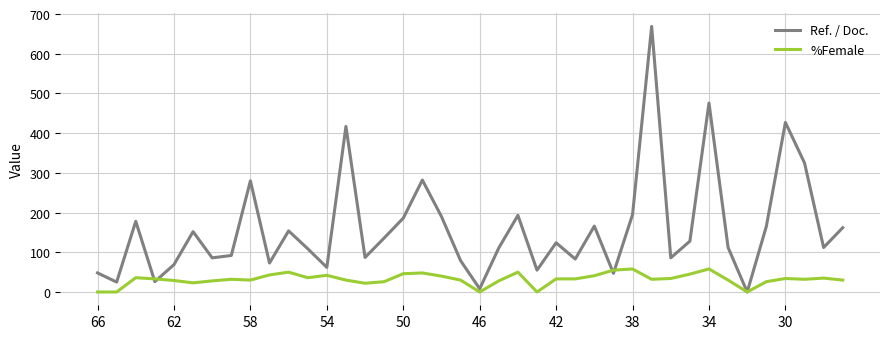

Which series has the largest range (max minus min)?

Ref. / Doc.